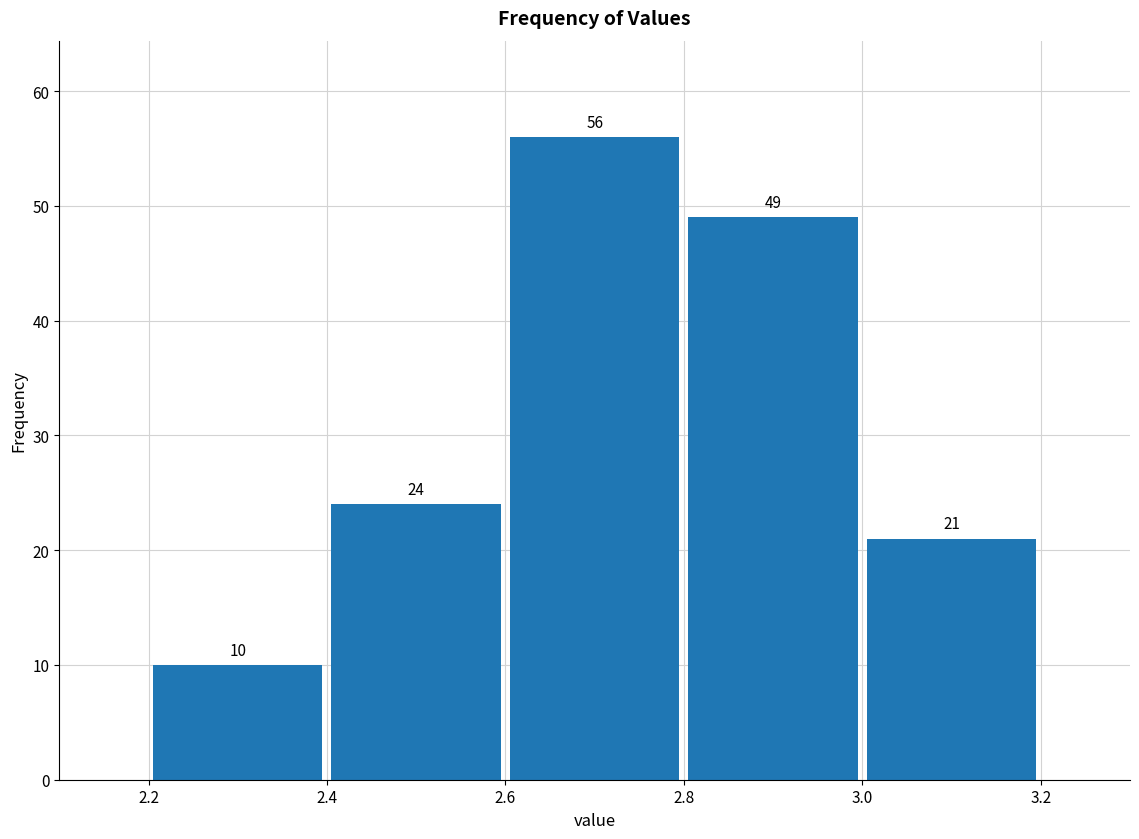

Over which range of the x-axis is the bar tallest?

2.6 to 2.8